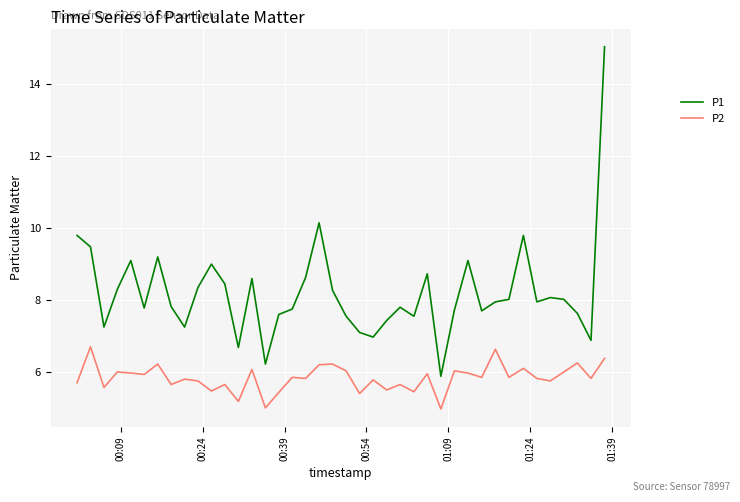

What is the lowest value of the P1 series?

5.9